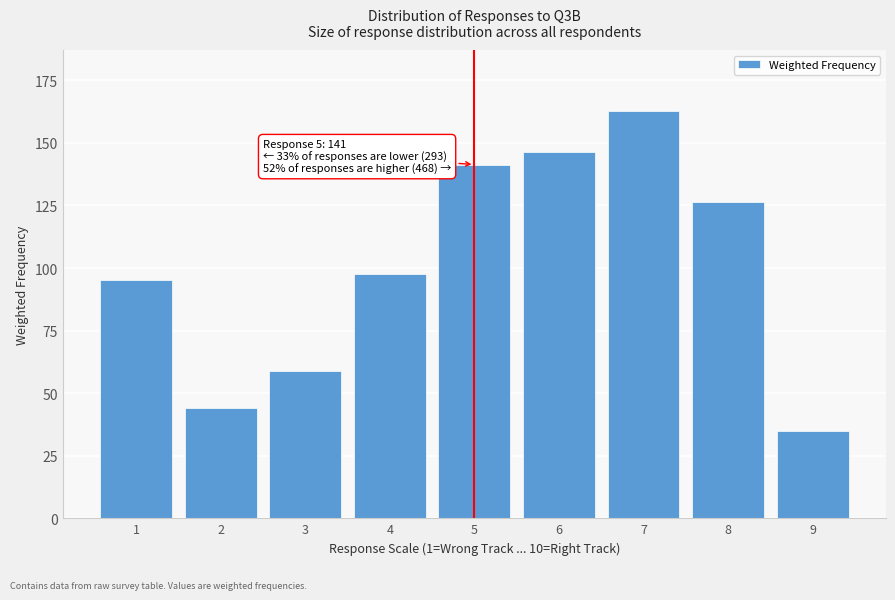

Reading left to right, transcribe all the data shown in this chart.

95.2	44.0	58.8	97.5	141.4	146.2	162.7	126.4	35.0